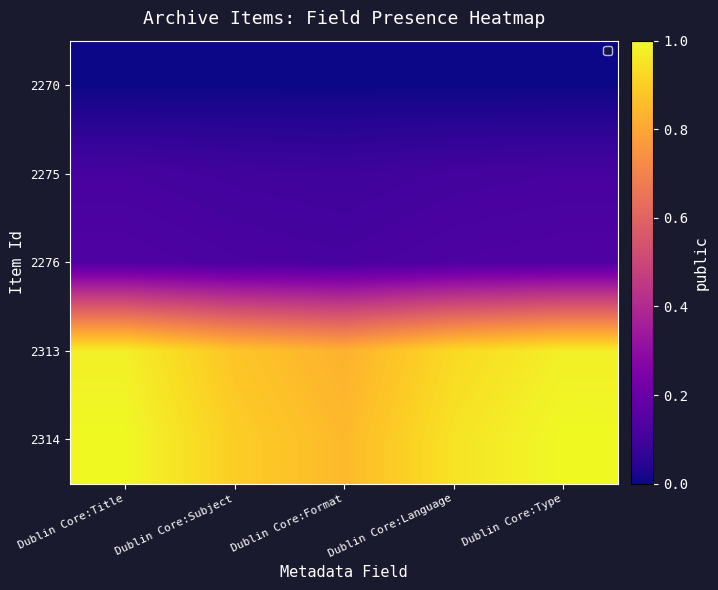

Between Dublin Core:Type and Dublin Core:Format, which is larger?

Dublin Core:Type